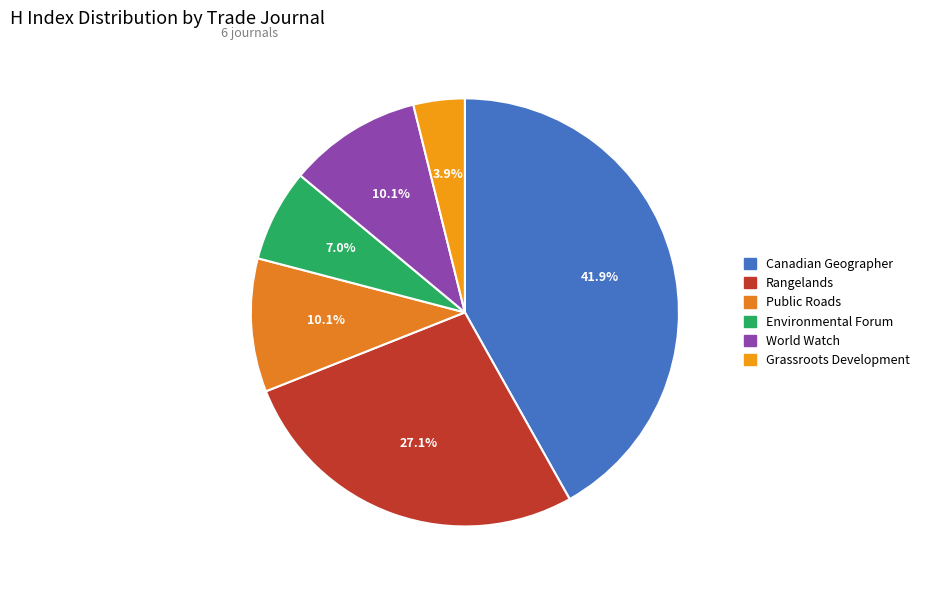

Count the number of slices in the pie.

6